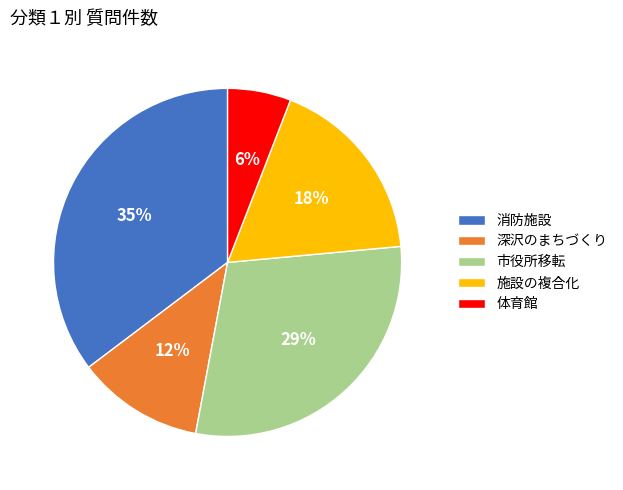

Which category has the smallest portion of the pie?

体育館